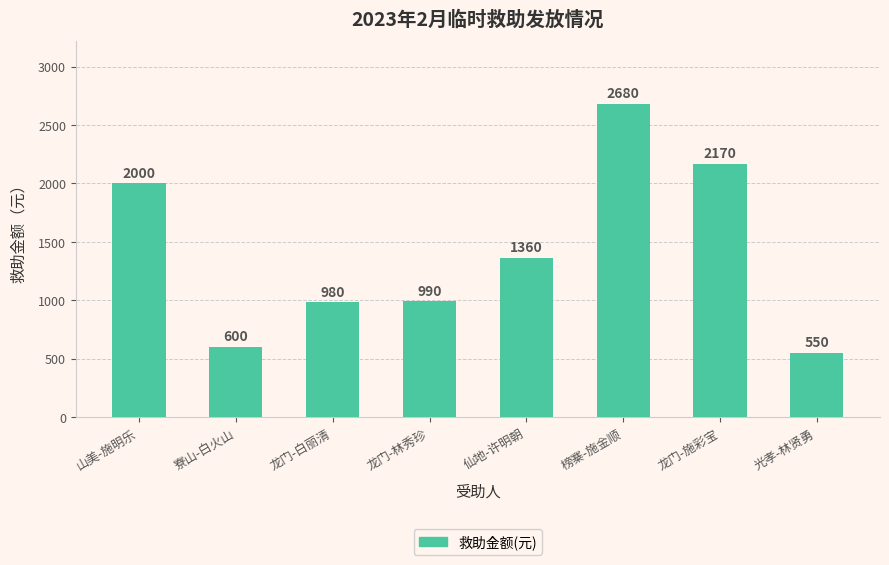

What is the greatest value displayed?

2680